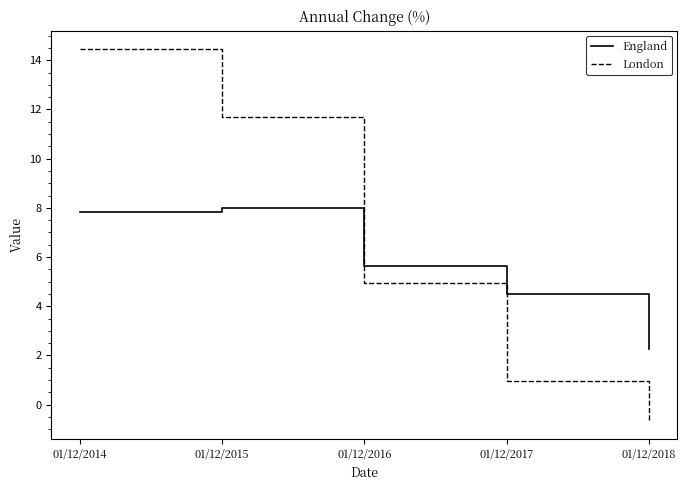

Is it true that London equals -0.6 at 01/12/2018?

True